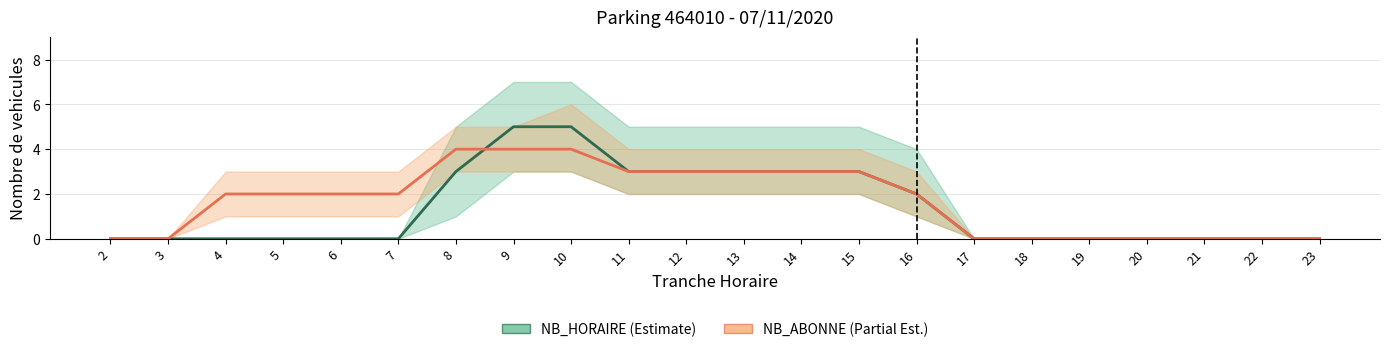

How many values in NB_HORAIRE are above zero?

9